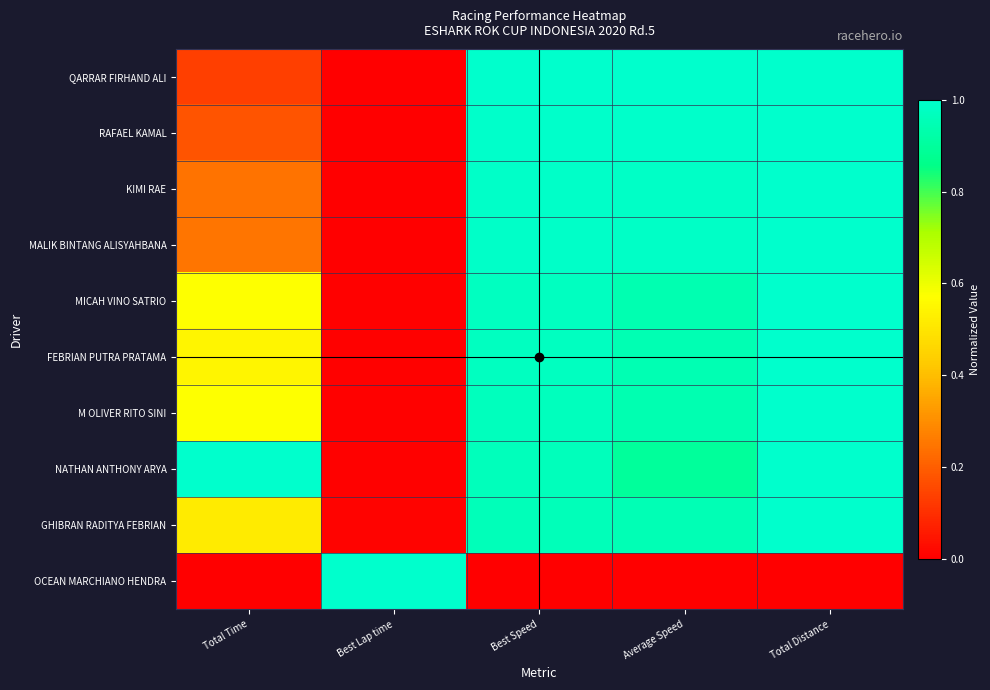

Which series has the widest spread of values?

QARRAR FIRHAND ALI